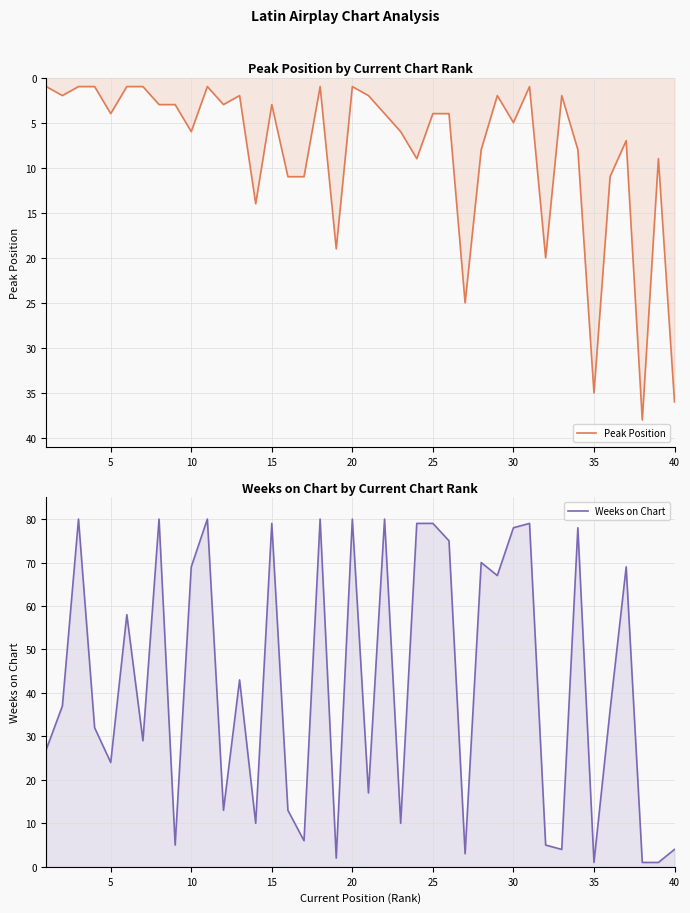

True or false: Weeks on Chart and Peak Position intersect in this chart.

True